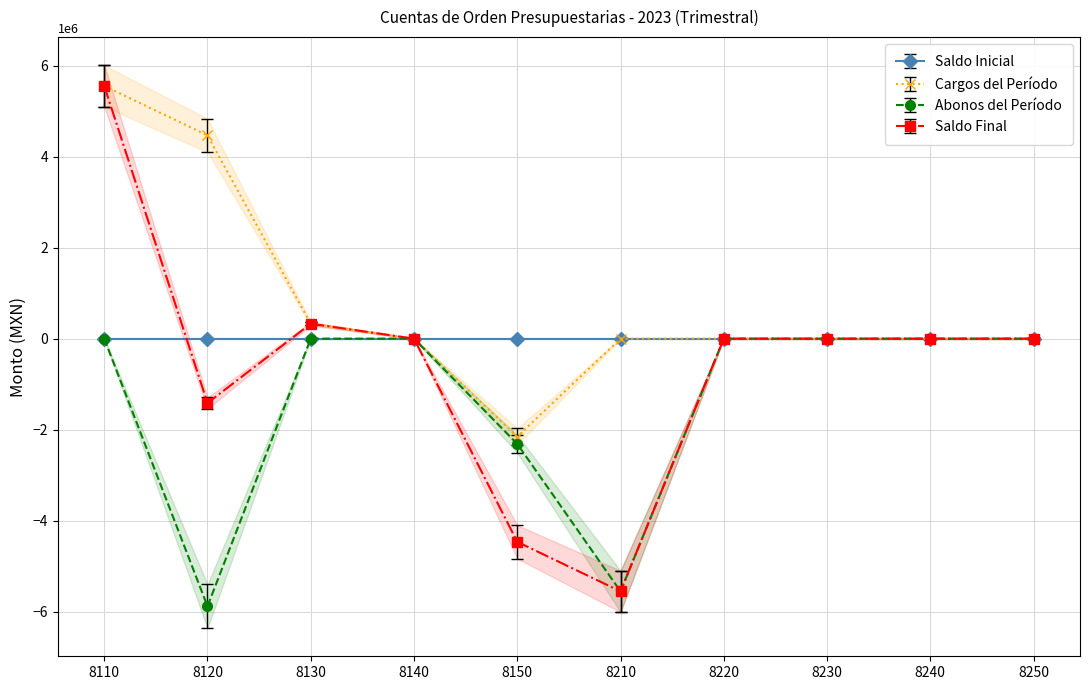

At which label is Abonos del Período closest to -3184908?

8150